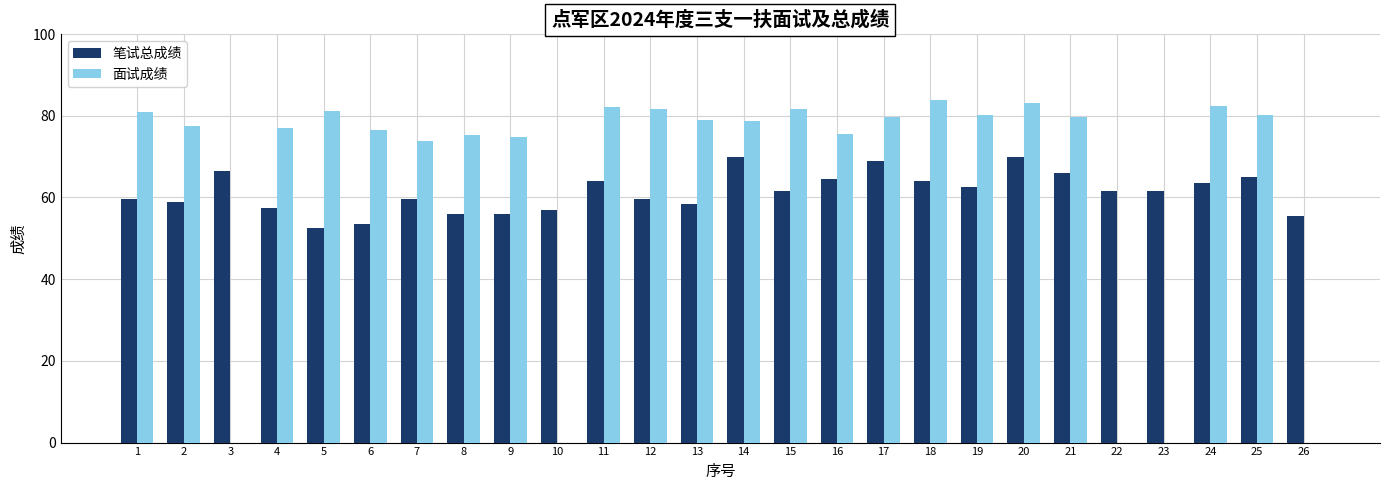

Are the bars grouped side by side (vs. stacked)?

Yes